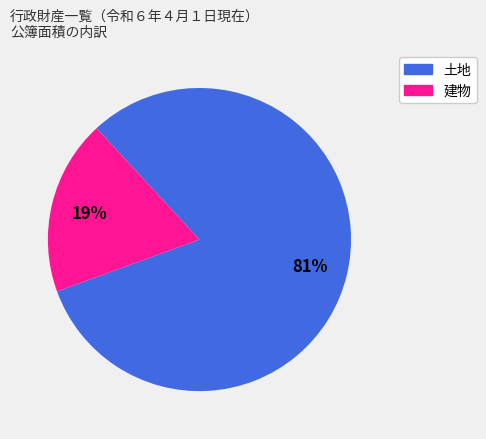

Combined, do 建物 and 土地 account for over 50%?

Yes